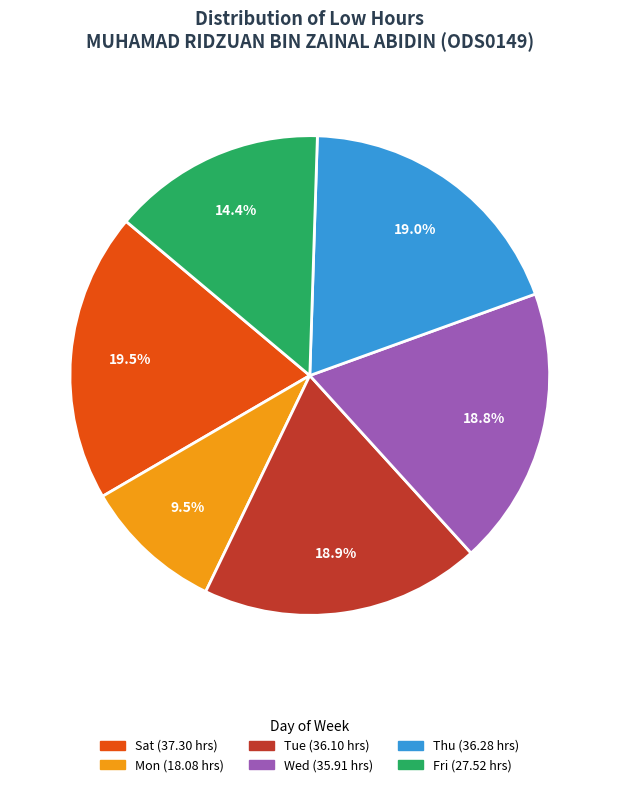

Is there any slice that represents more than half of the pie?

No